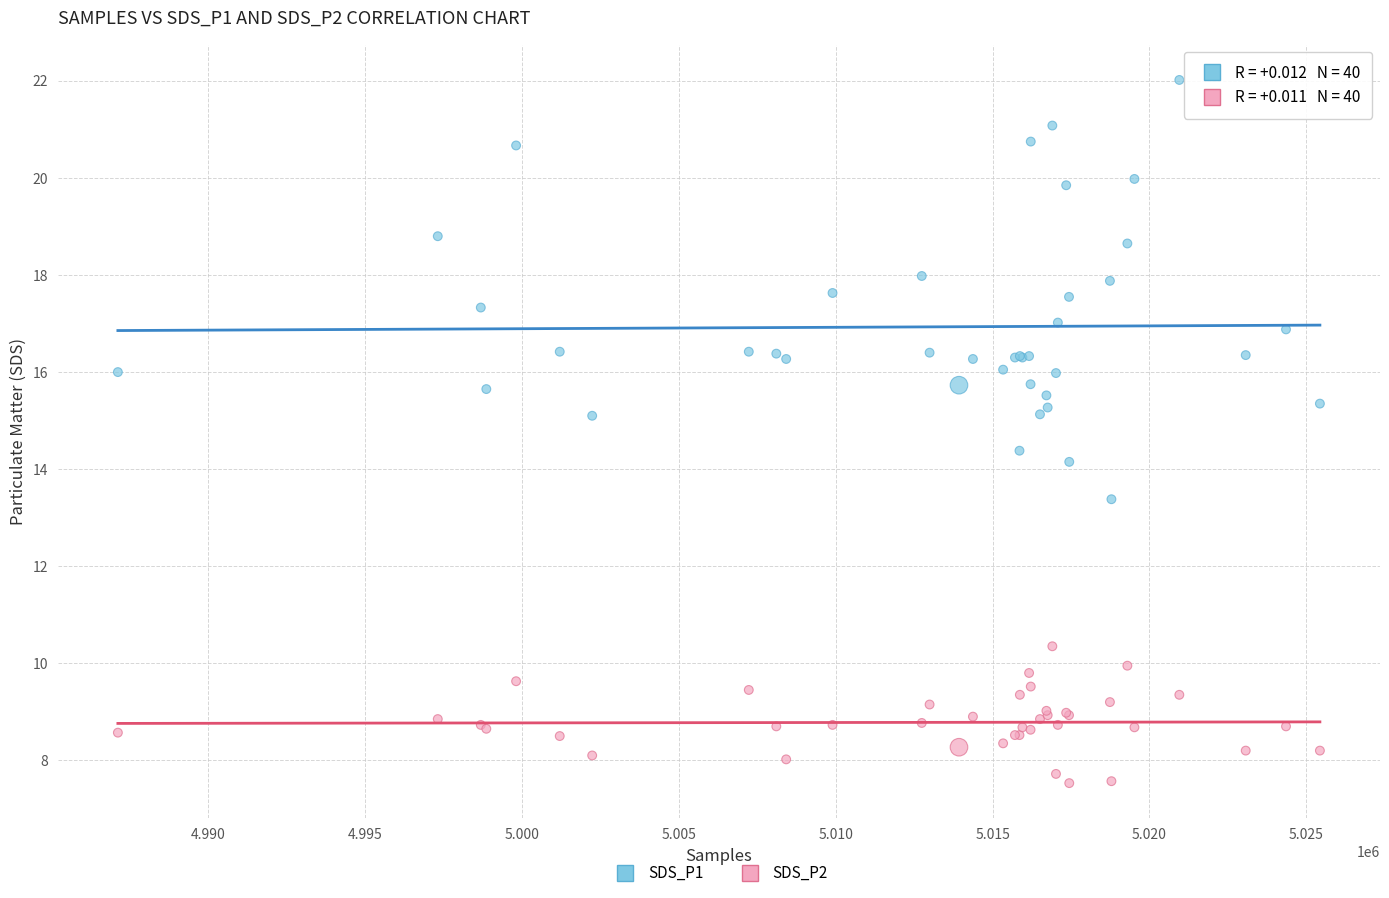

Which series contains the lowest Y value?

SDS_P2